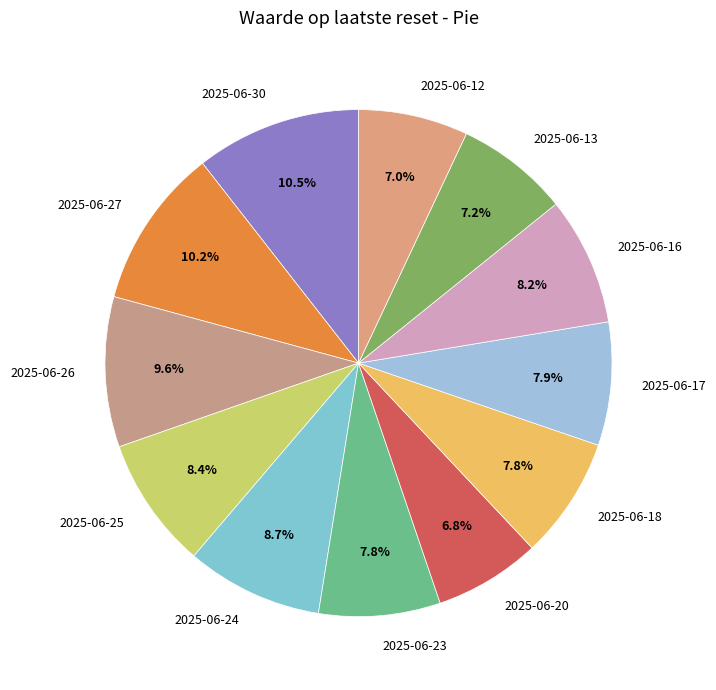

To the nearest percent, what is the average slice percentage?

8%